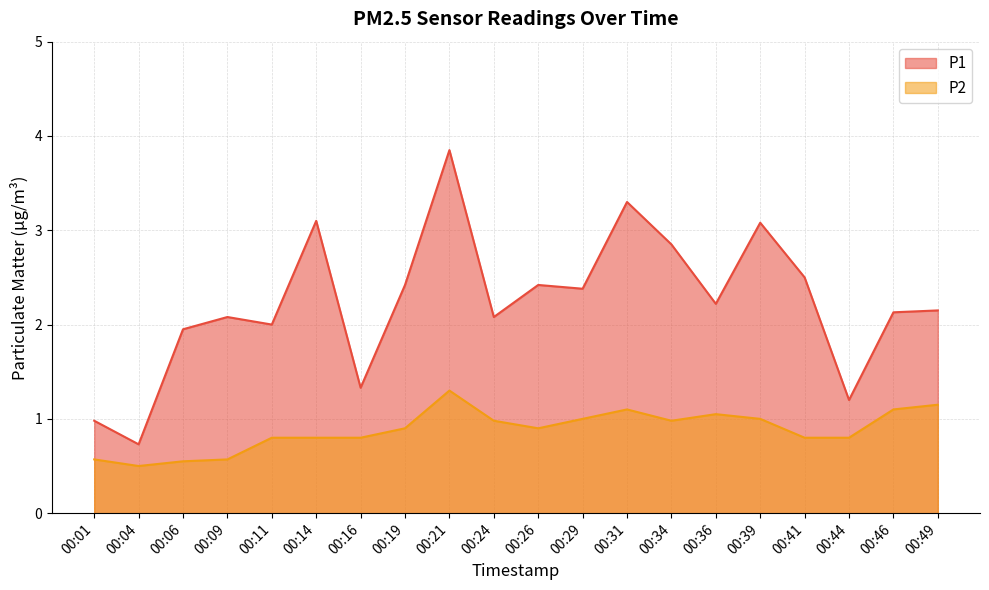

Does the chart have visible grid lines?

Yes